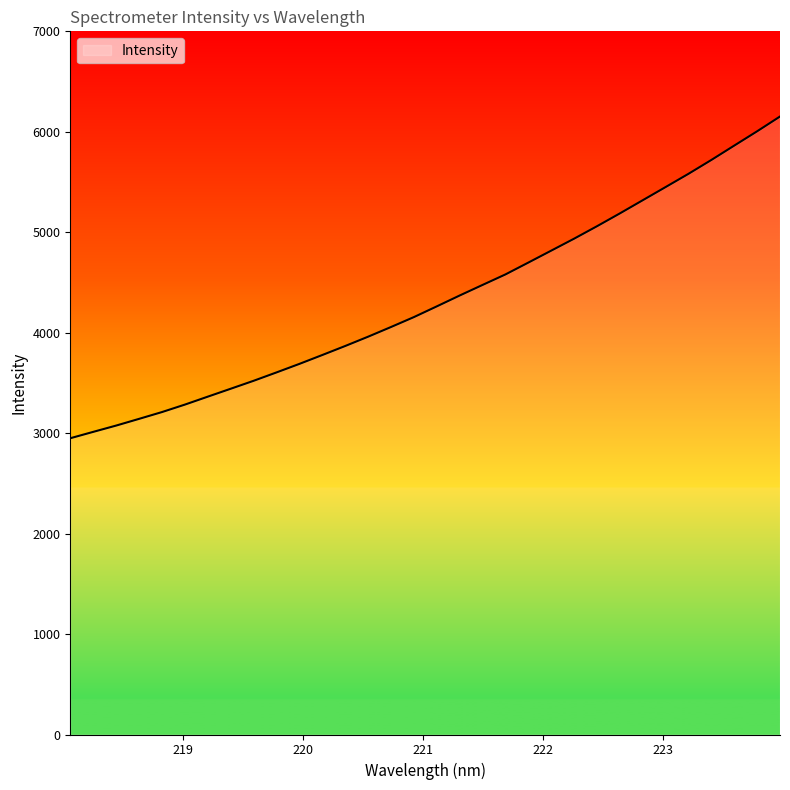

What is the difference between the maximum and minimum values?

3202.7